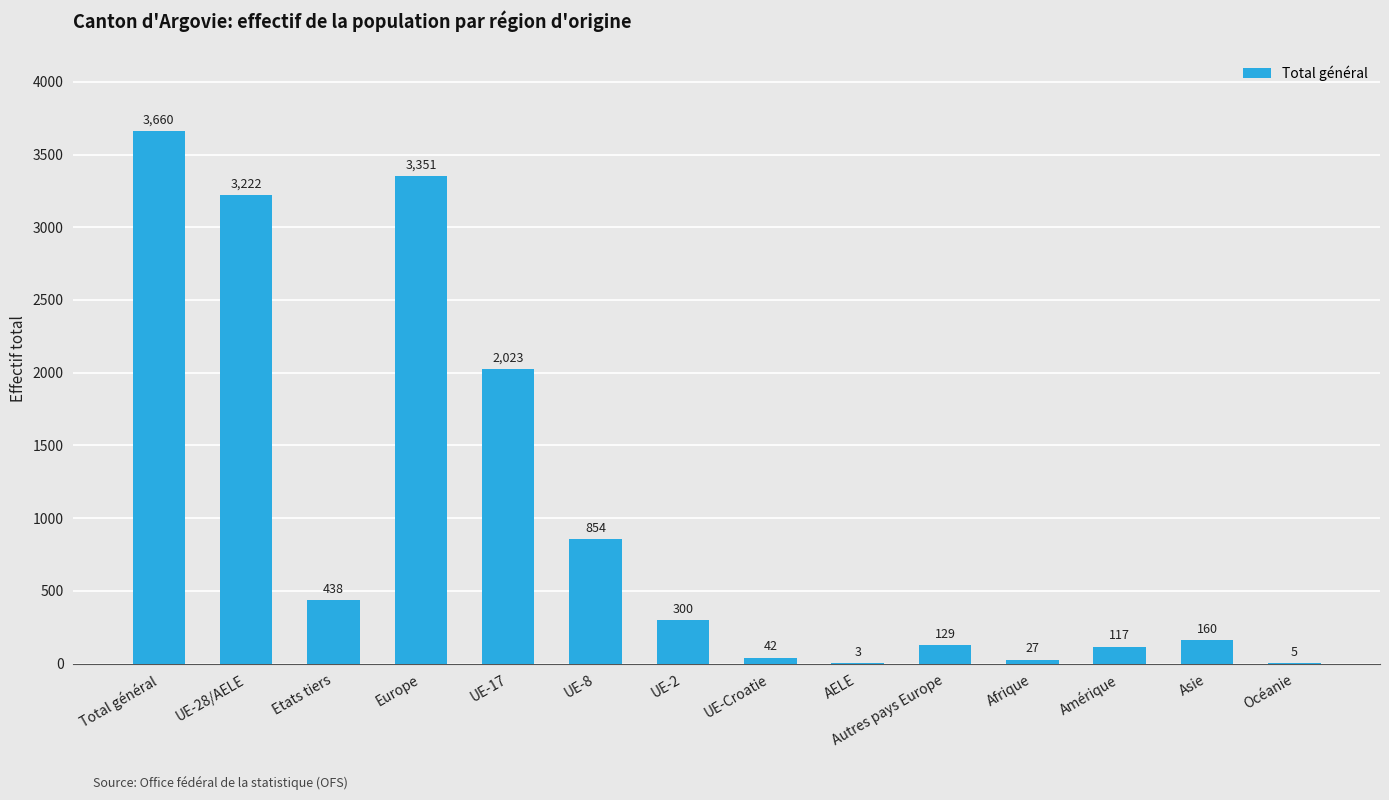

Reading right to left, extract all data points from this chart.

5	160	117	27	129	3	42	300	854	2023	3351	438	3222	3660